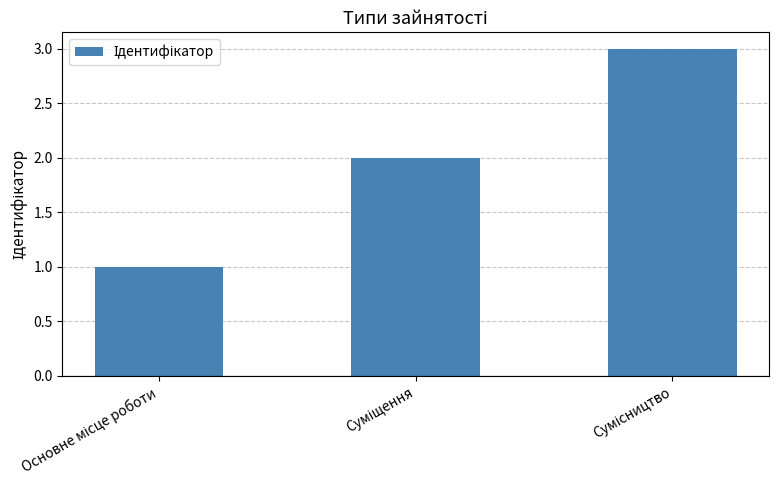

What is the sum of all values?

6